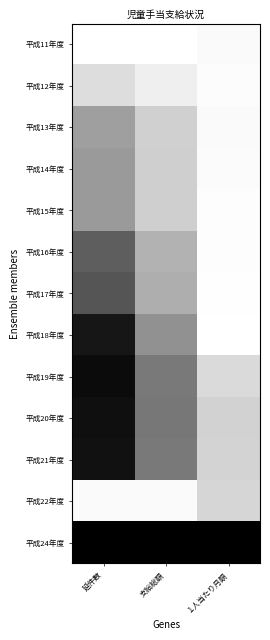

At how many categories does at least one series exceed 0?

3